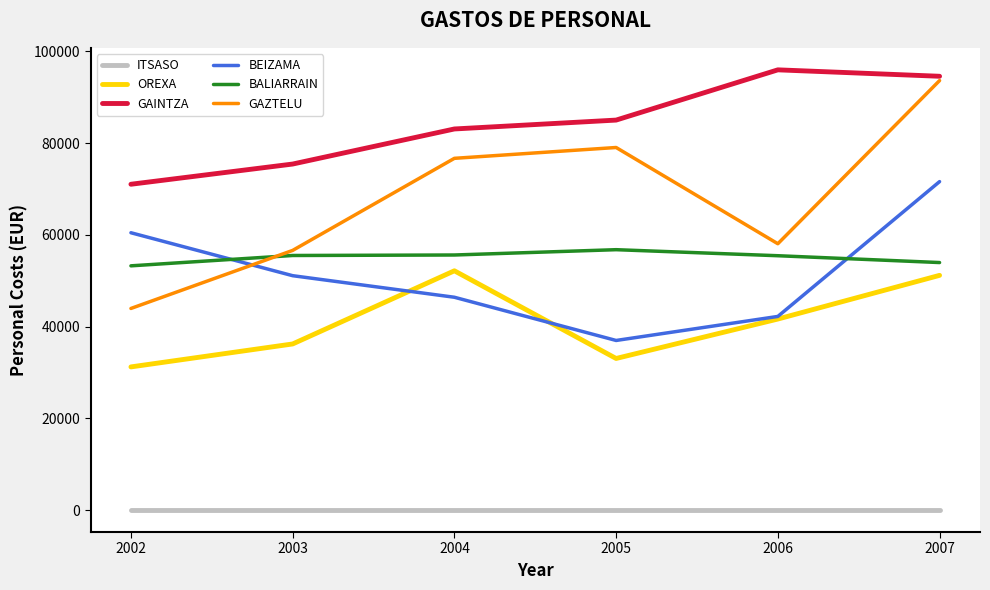

Which series has the largest range (max minus min)?

GAZTELU